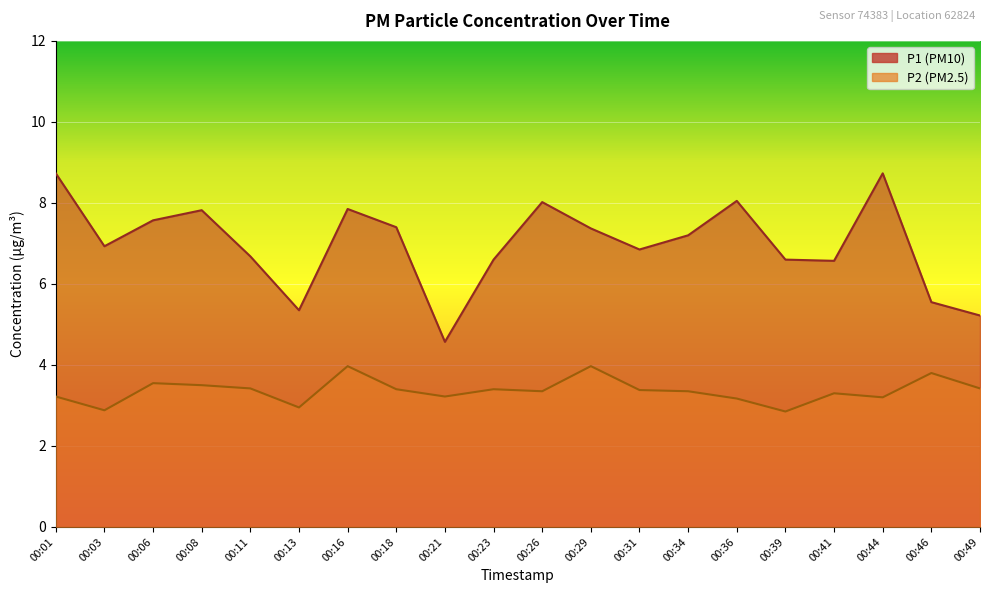

What is the total value across all series at 00:08?

11.3